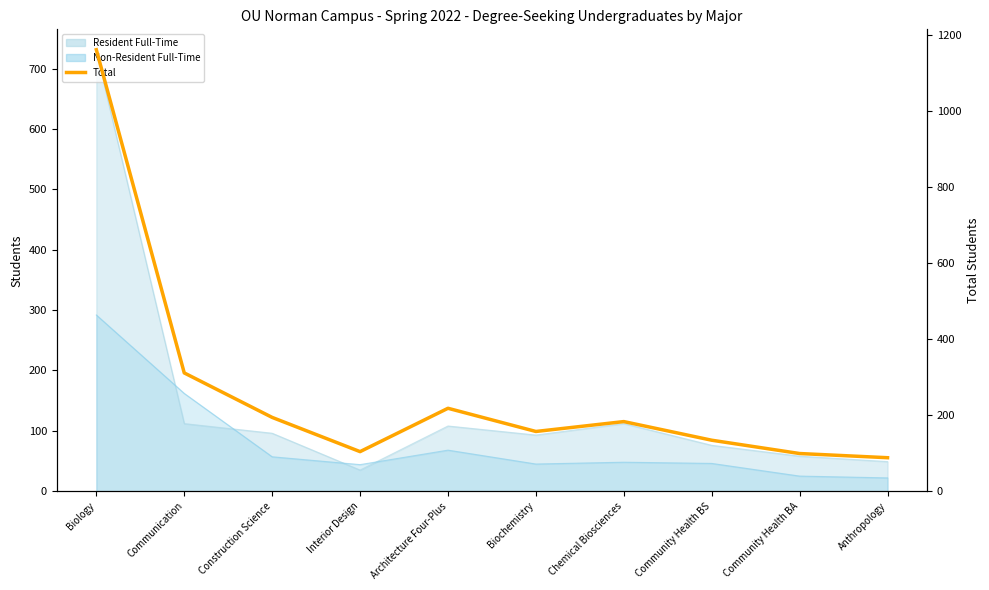

List the labels in order of value, smallest first.

Anthropology, Community Health BA, Interior Design, Community Health BS, Biochemistry, Chemical Biosciences, Construction Science, Architecture Four-Plus, Communication, Biology